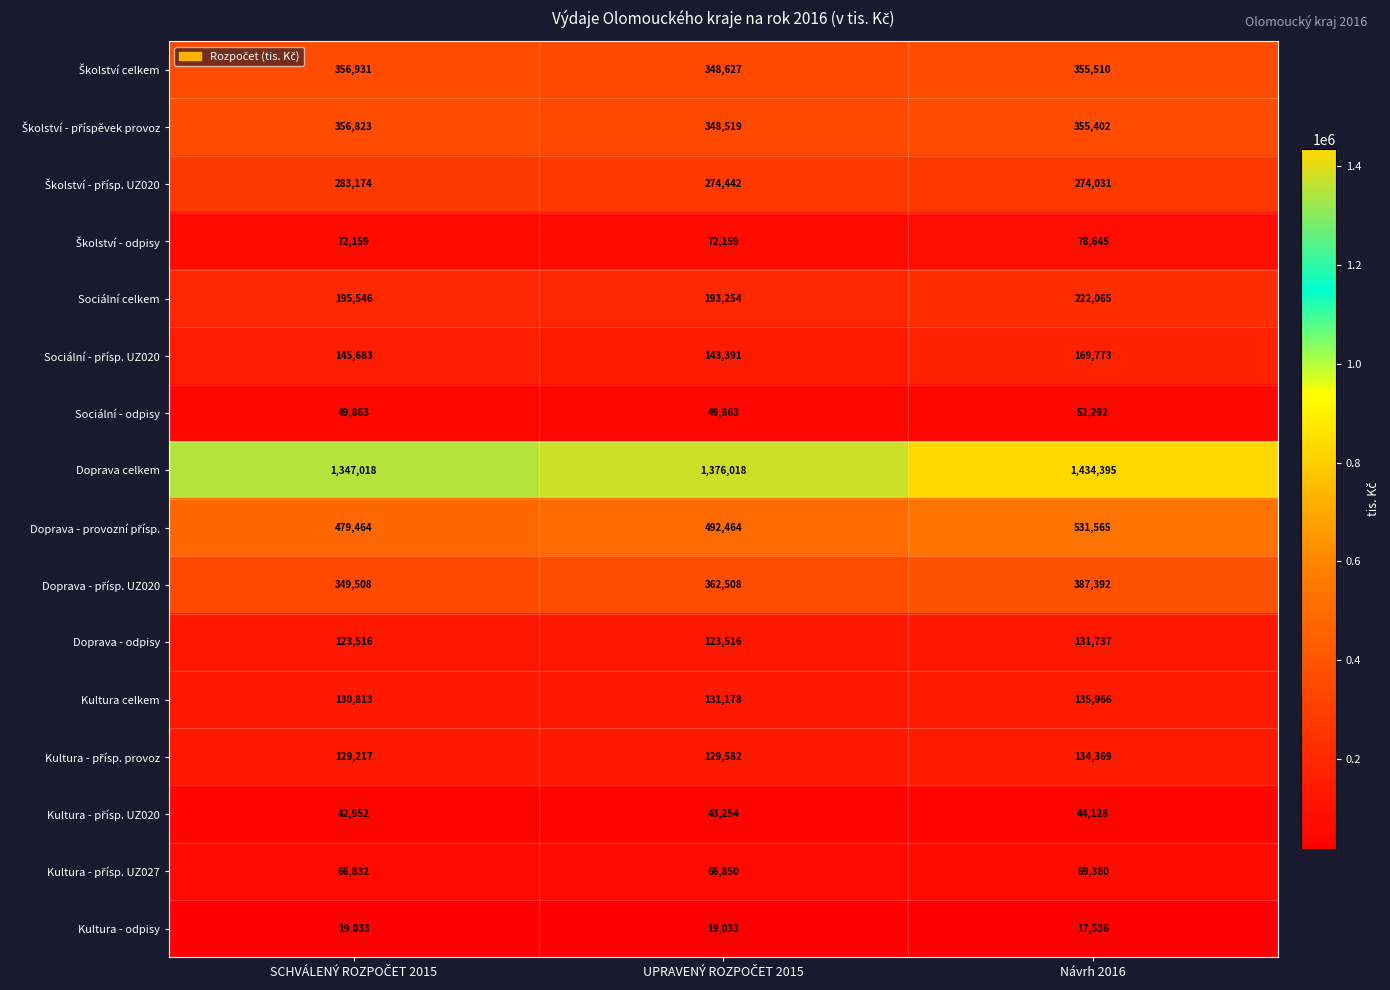

At which category is the sum across all series the highest?

Návrh 2016